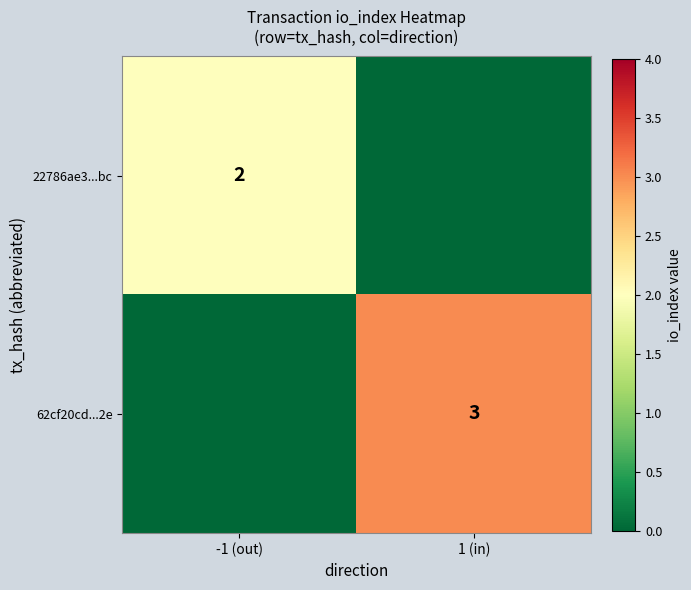

True or false: 62cf20cd...2e has a value of 4 at 1 (in).

False